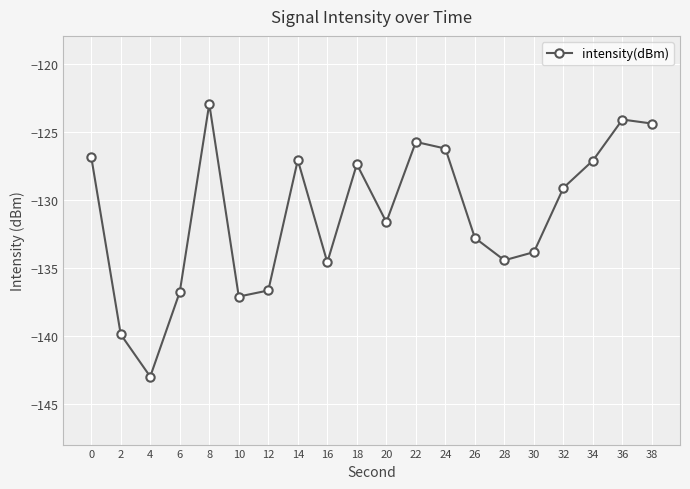

At which category does the data reach its first local peak?

8